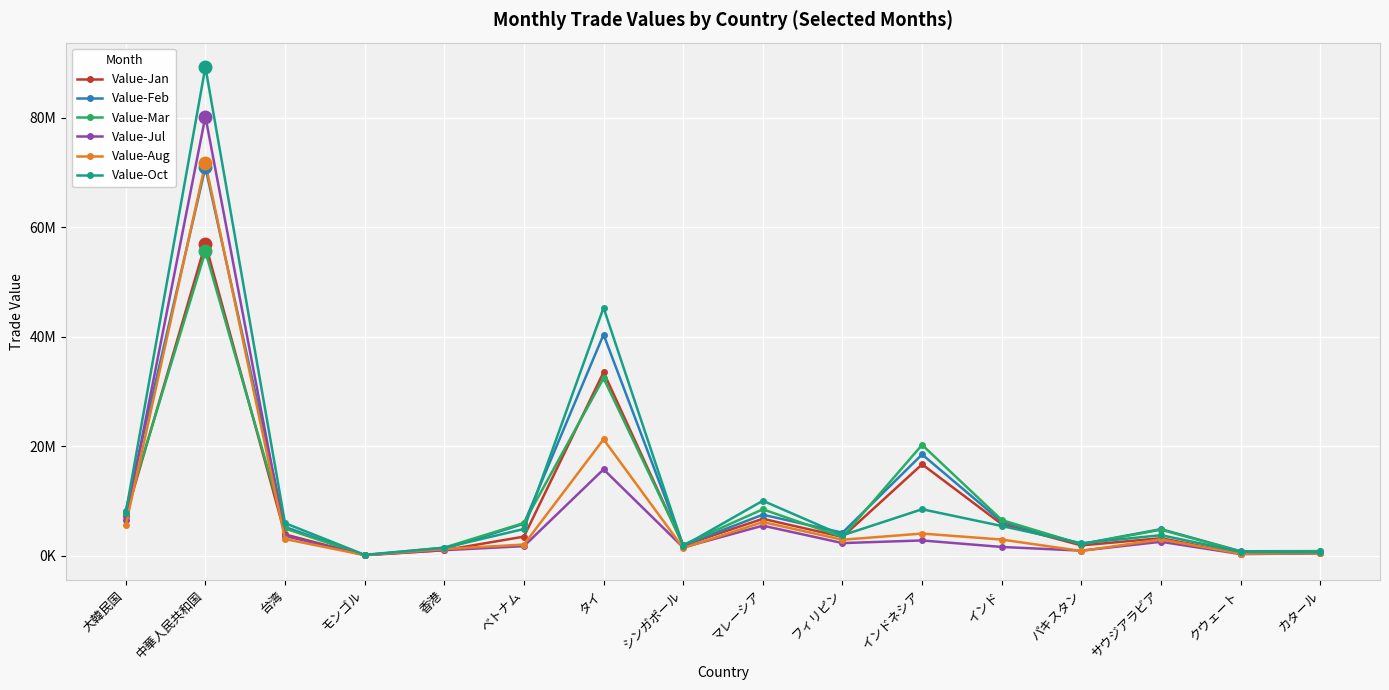

Does the chart display data point markers on the line(s)?

Yes